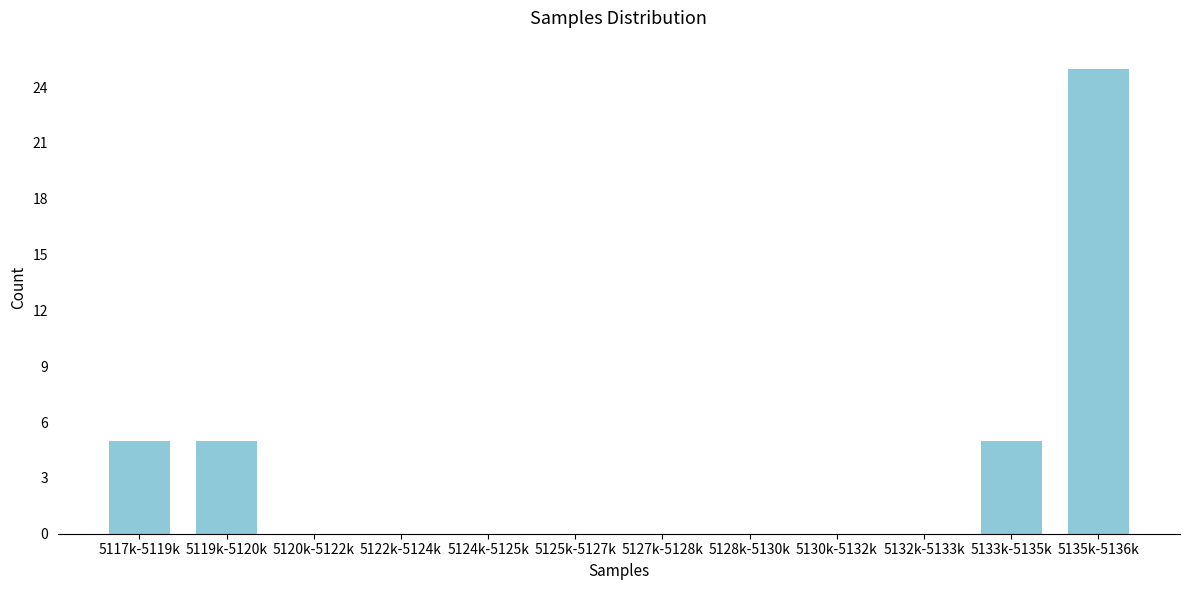

Reading left to right, list all the values displayed in this chart.

5117k-5119k=5	5119k-5120k=5	5120k-5122k=0	5122k-5124k=0	5124k-5125k=0	5125k-5127k=0	5127k-5128k=0	5128k-5130k=0	5130k-5132k=0	5132k-5133k=0	5133k-5135k=5	5135k-5136k=25